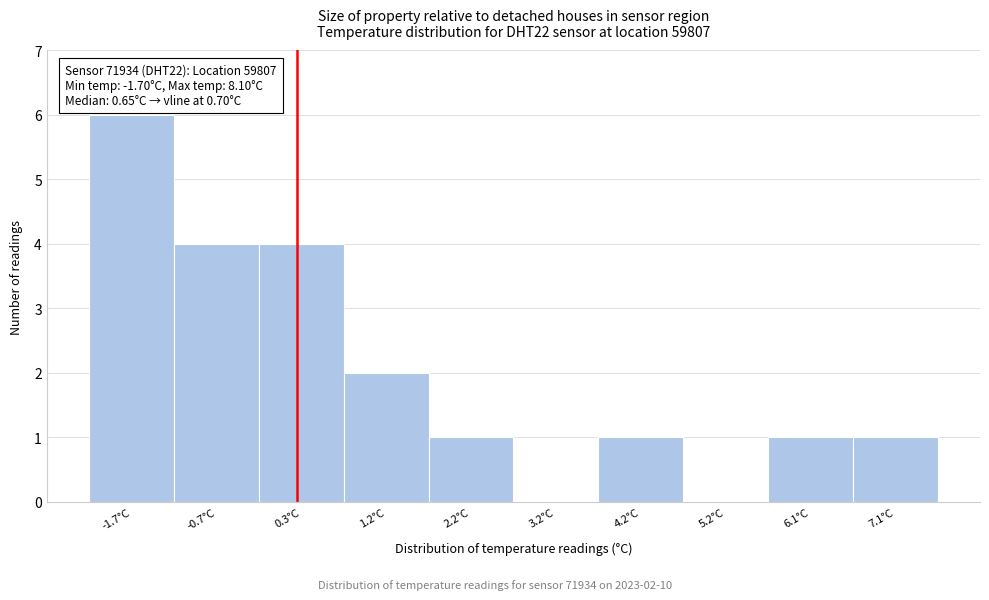

Reading left to right, list all the values displayed in this chart.

-1.7°C=6	-0.7°C=4	0.3°C=4	1.2°C=2	2.2°C=1	3.2°C=0	4.2°C=1	5.2°C=0	6.1°C=1	7.1°C=1